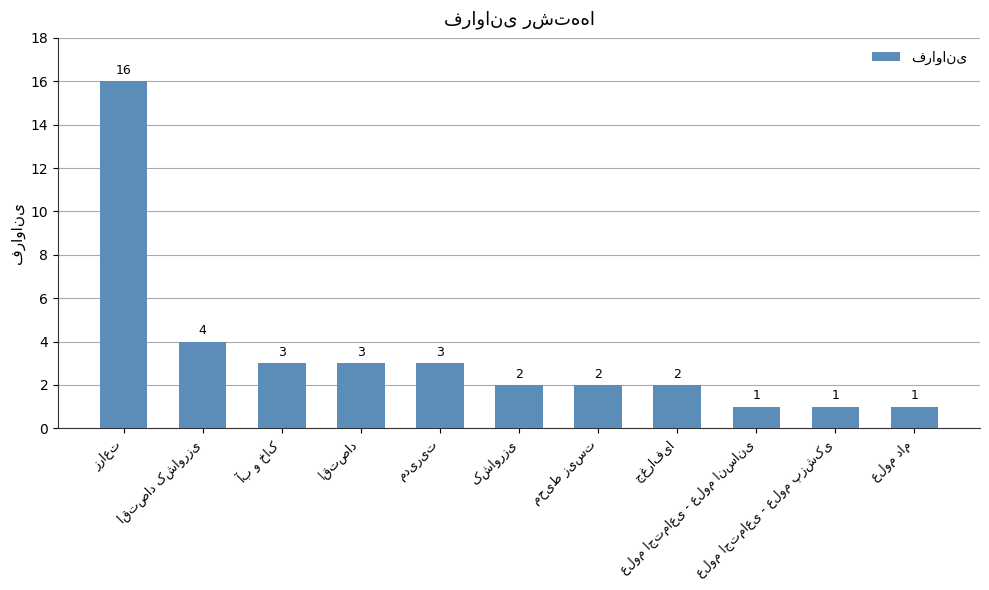

What is the value of the 2nd bar from the left?

4